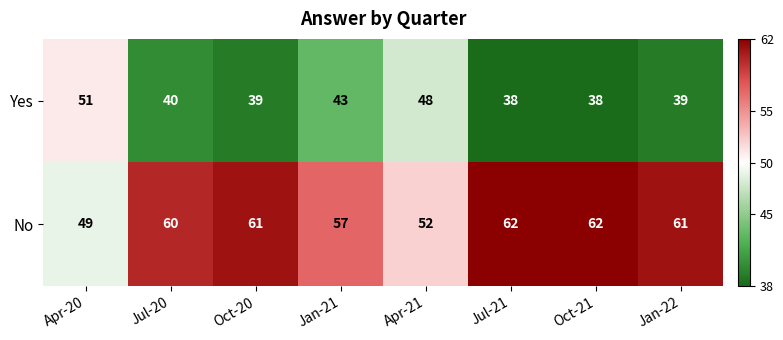

What is the sum of the No values at Jan-22 and Jul-20?

121